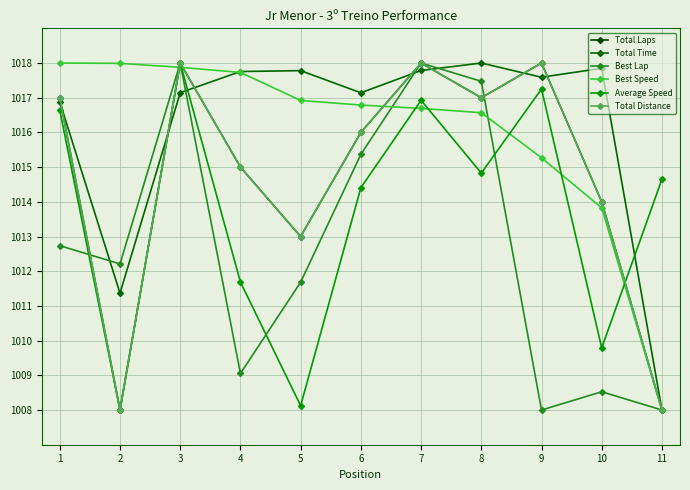

True or false: Best Lap has more than 2 points higher than both neighbors.

True